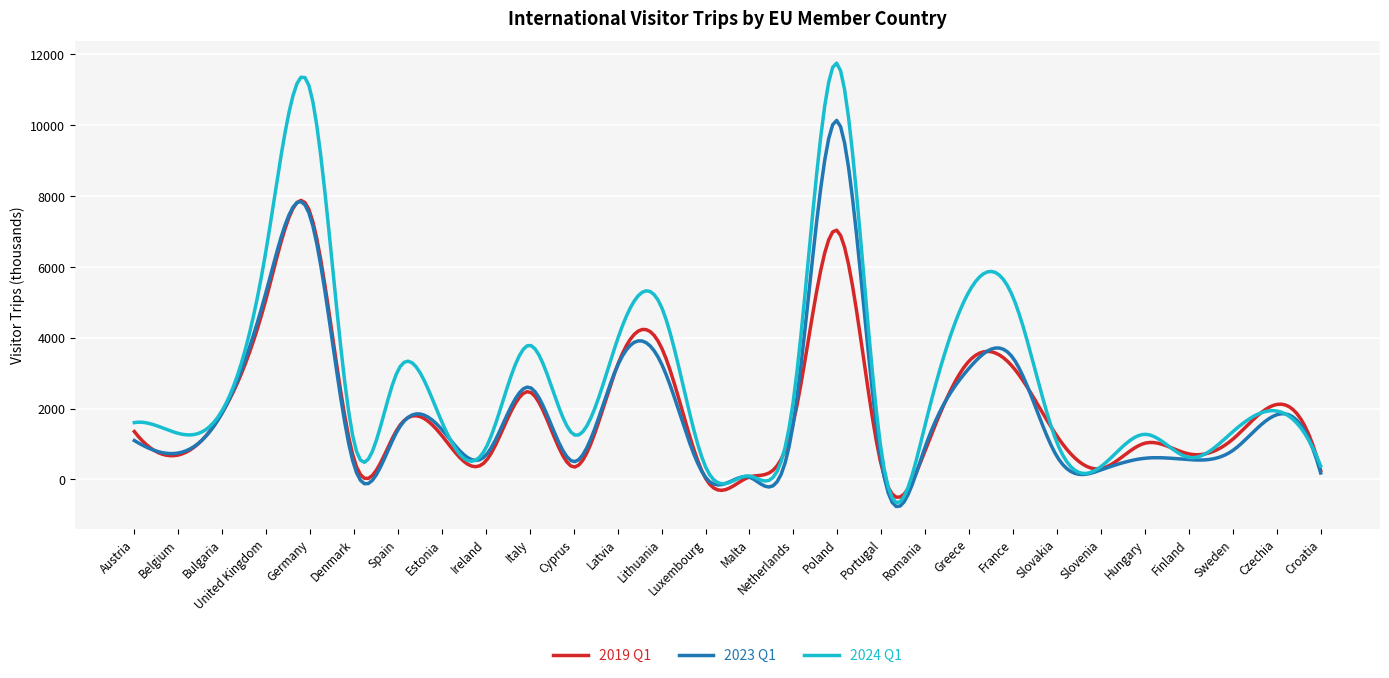

What is the highest value of the 2024 Q1 series?

11748.0